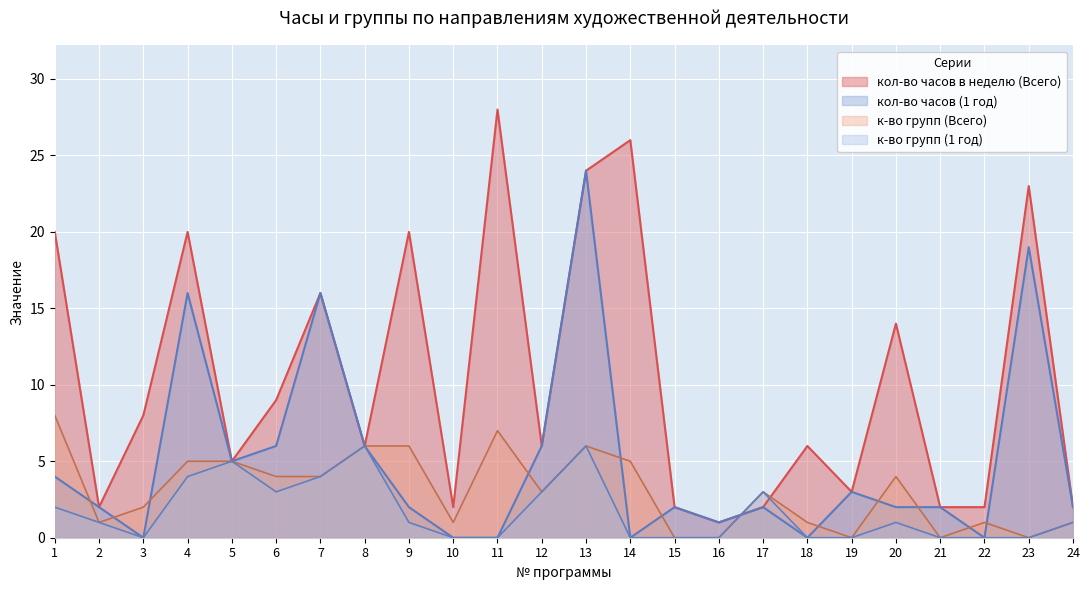

What is the sum of the кол-во групп (Всего) values at 24 and 3?

3